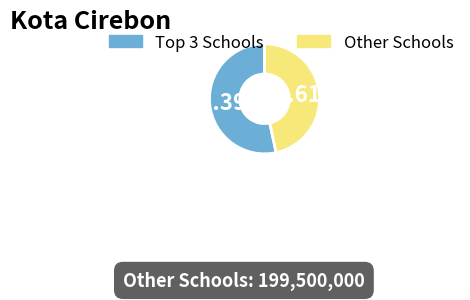

To the nearest percent, what is the average slice percentage?

50%